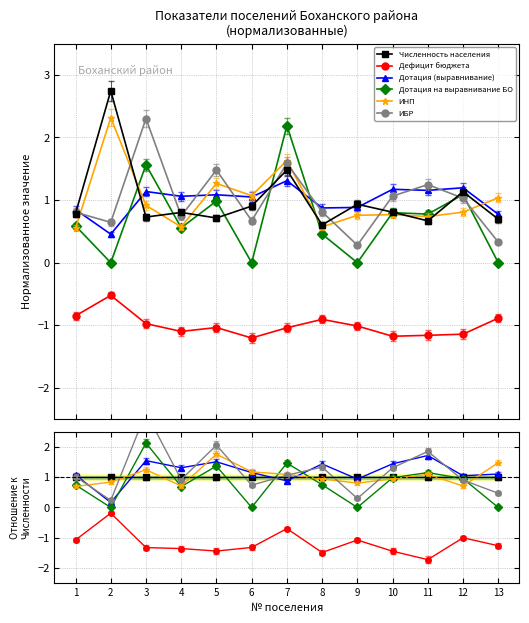

Which series has the largest range (max minus min)?

ИБР